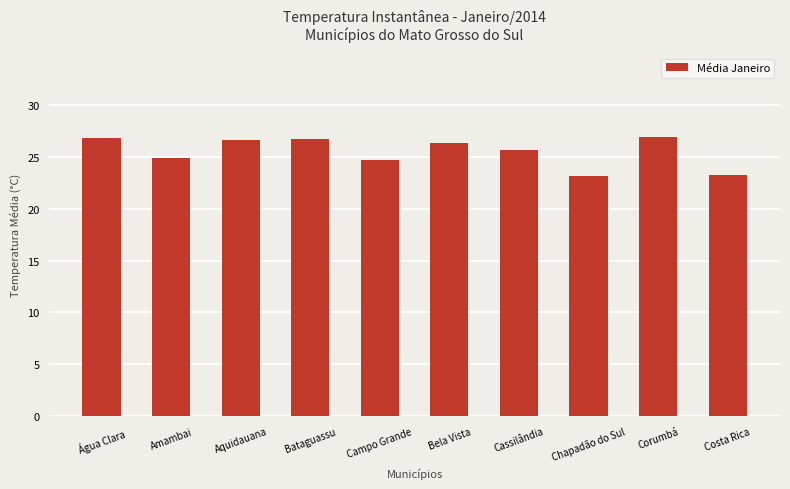

What is the difference between the values at Chapadão do Sul and Bela Vista?

3.2